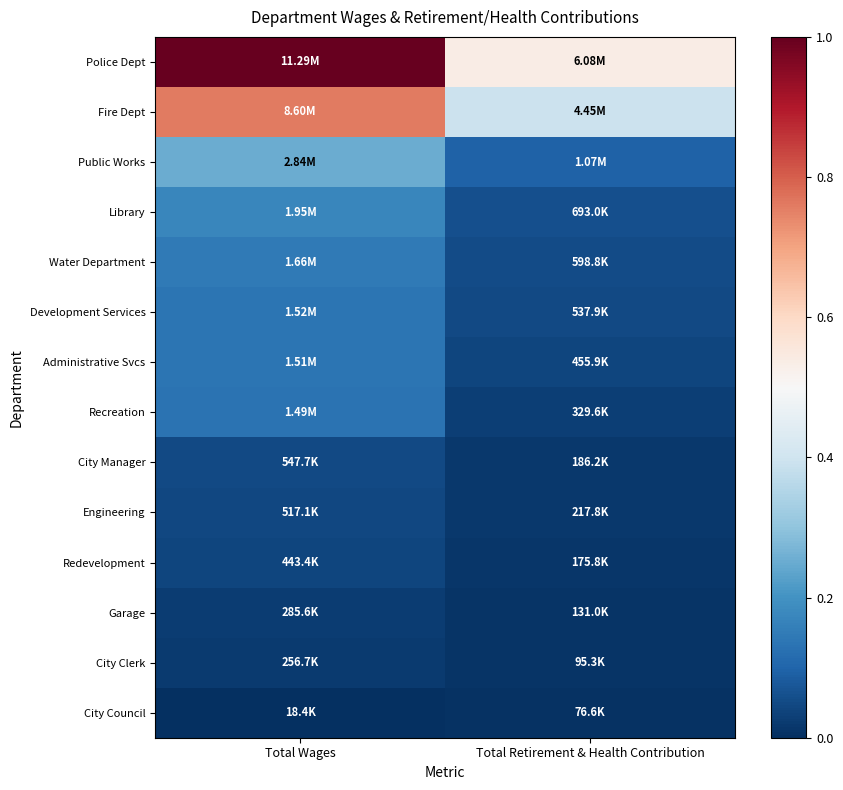

At how many categories does at least one series exceed 0?

2